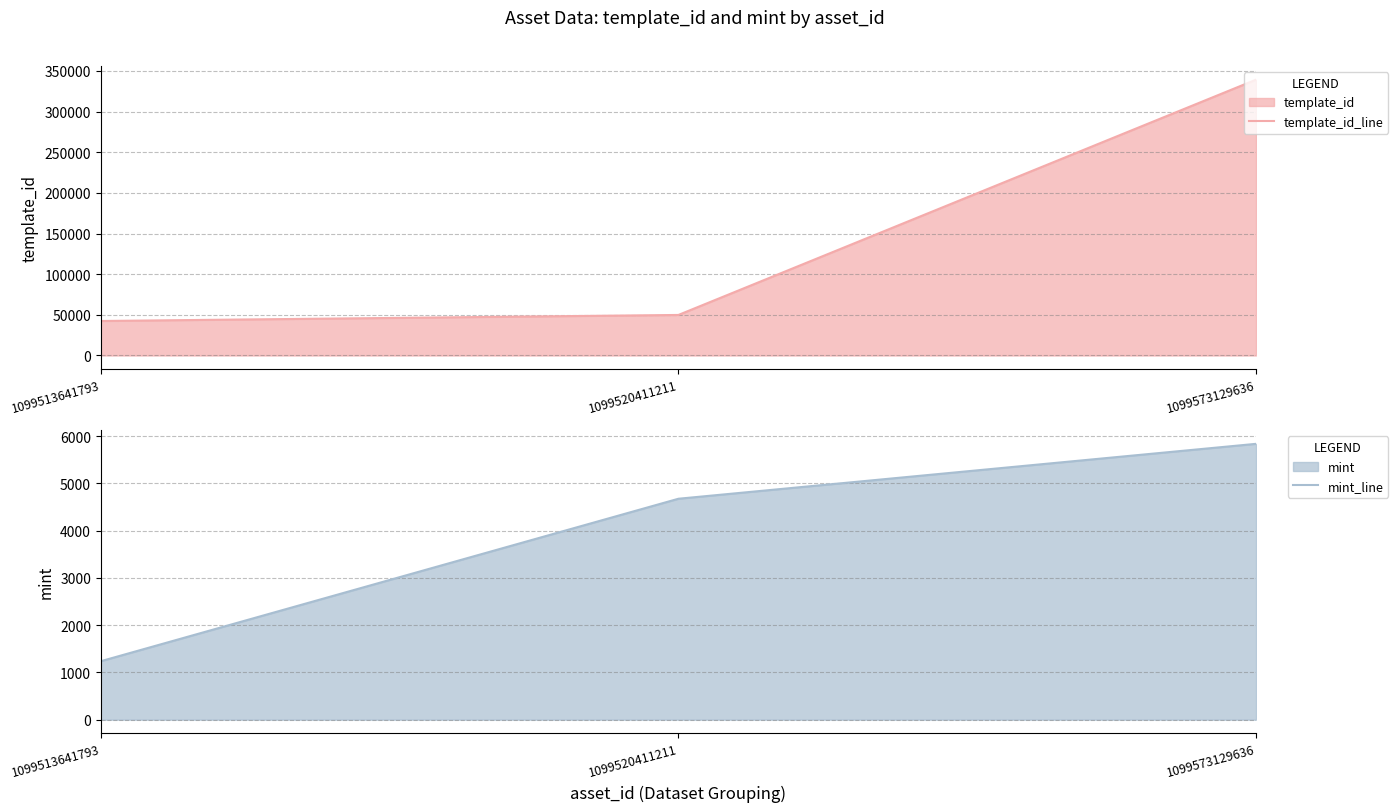

What is the sum of the template_id_line values at 1099520411211 and 1099573129636?

389077